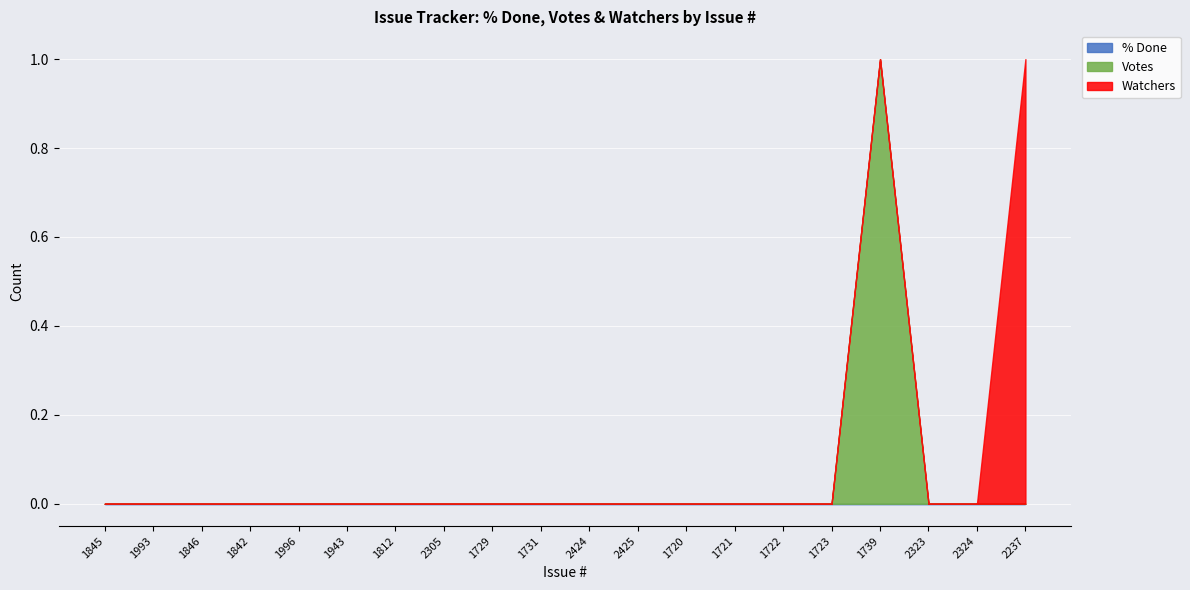

The Watchers series shows 0 at 2425. True or false?

True